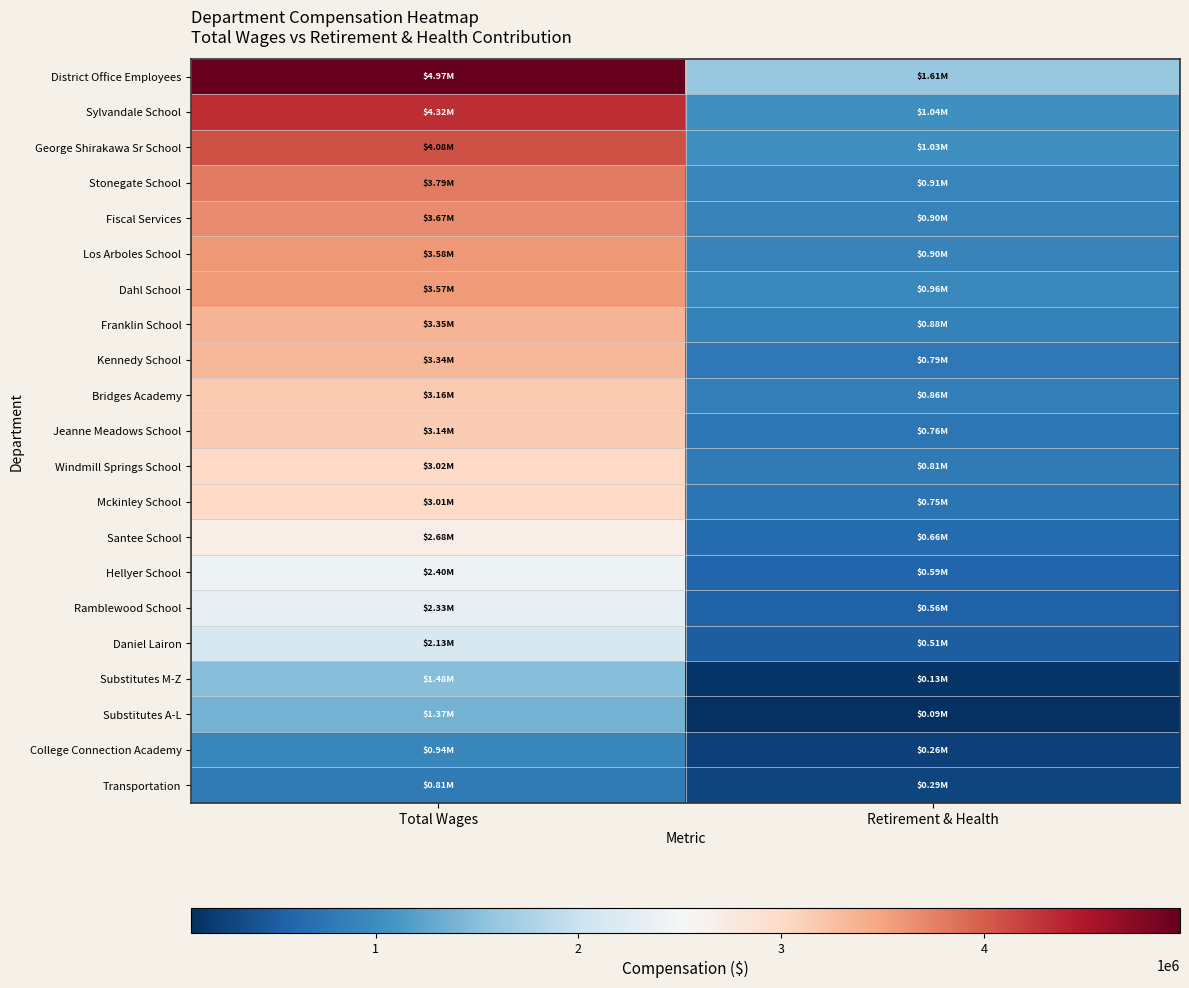

Count the number of categories in the chart.

2